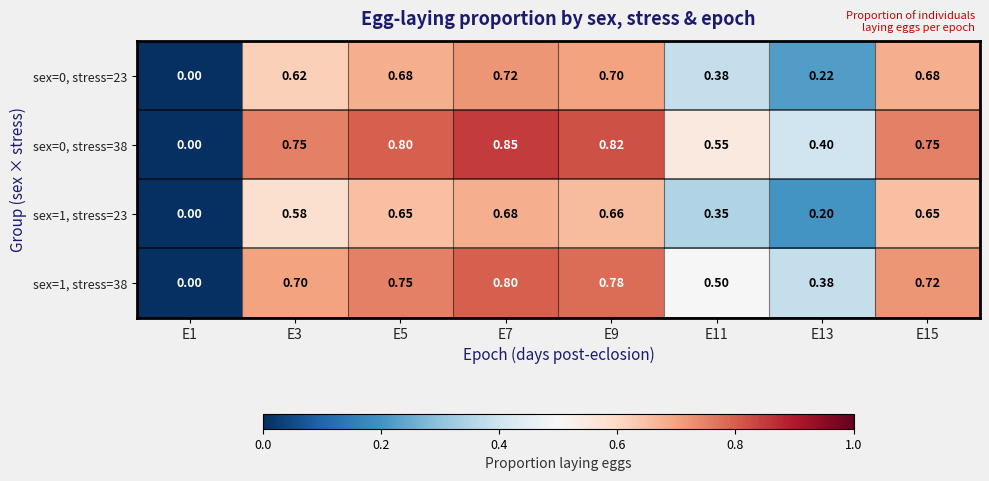

Is the value of sex=0, stress=38 at E9 greater than the value of sex=1, stress=38 at E7?

Yes